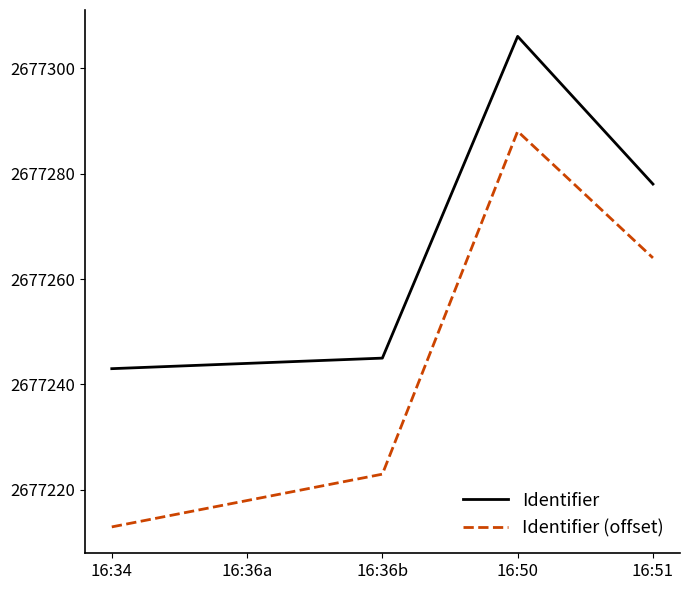

At which category does the chart reach its minimum across all series?

16:34